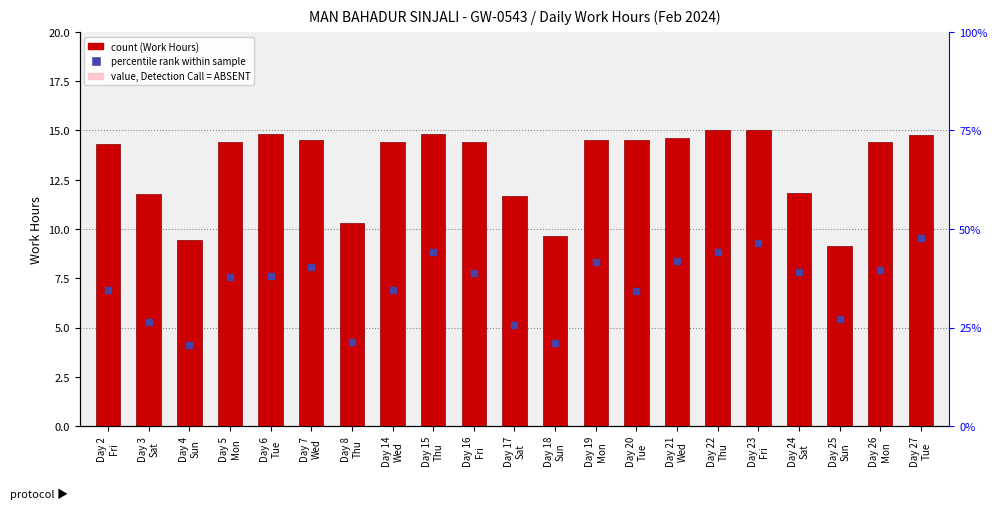

Approximately how many times larger is the value at Day 21
Wed compared to Day 4
Sun?

1.5